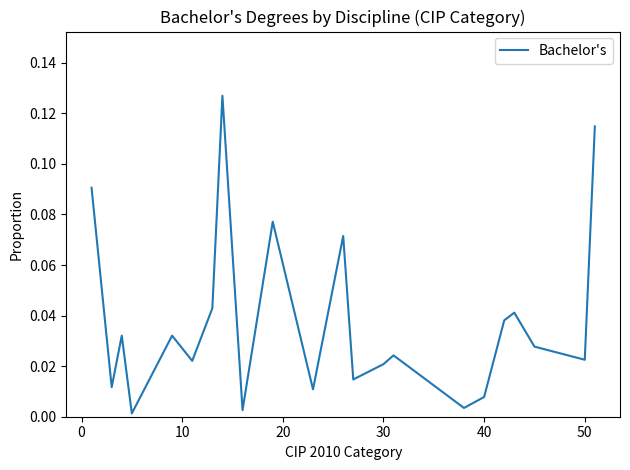

What is the difference between the maximum and minimum values?

0.1